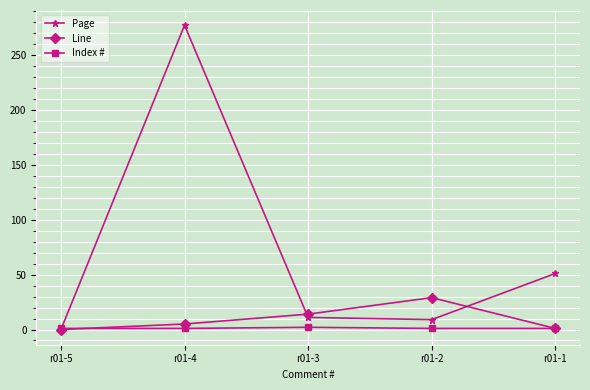

The value of Page at r01-2 is 9. True or false?

True